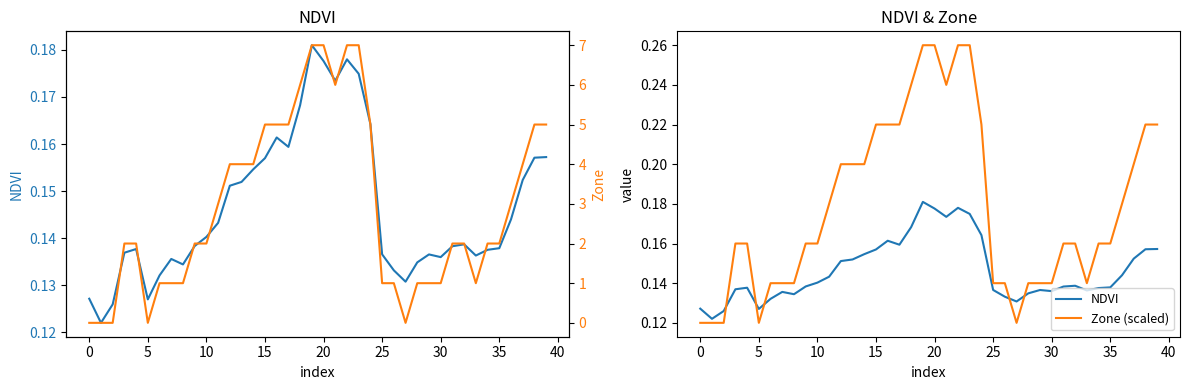

Is it true that NDVI equals 0.1 at 28?

True